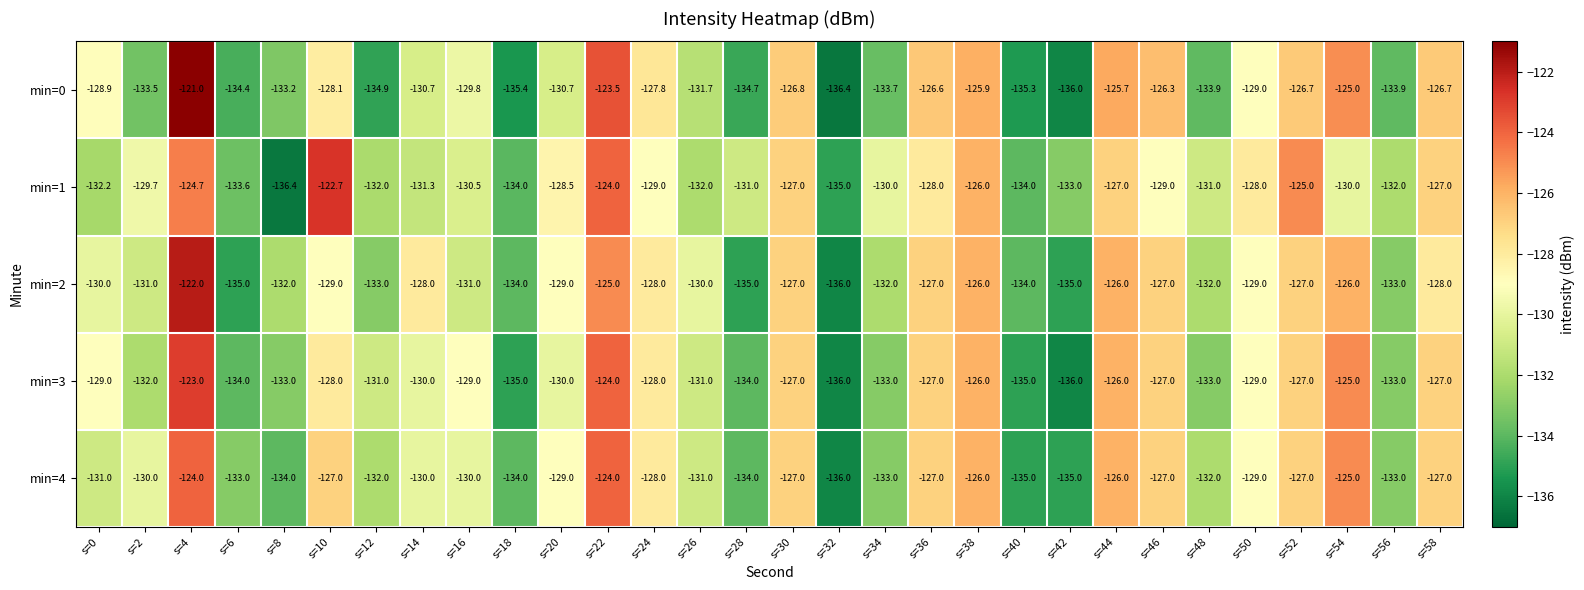

What is the average value of the min=1 series?

-129.8